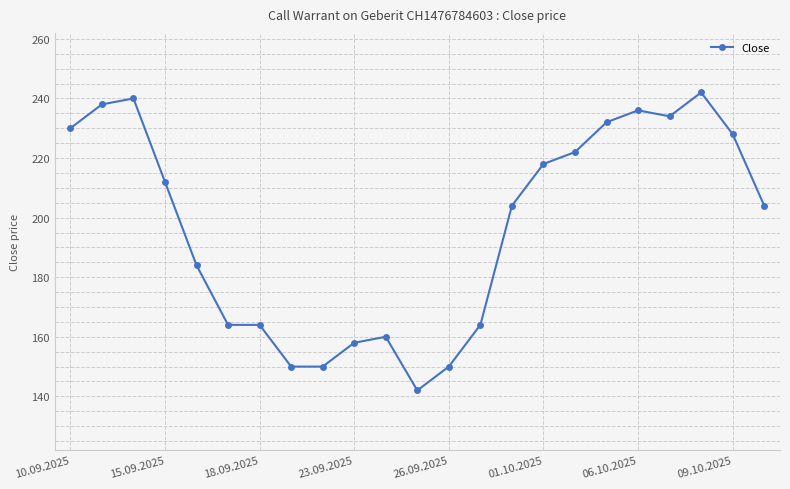

True or false: the data has more than 2 interior local peaks.

True